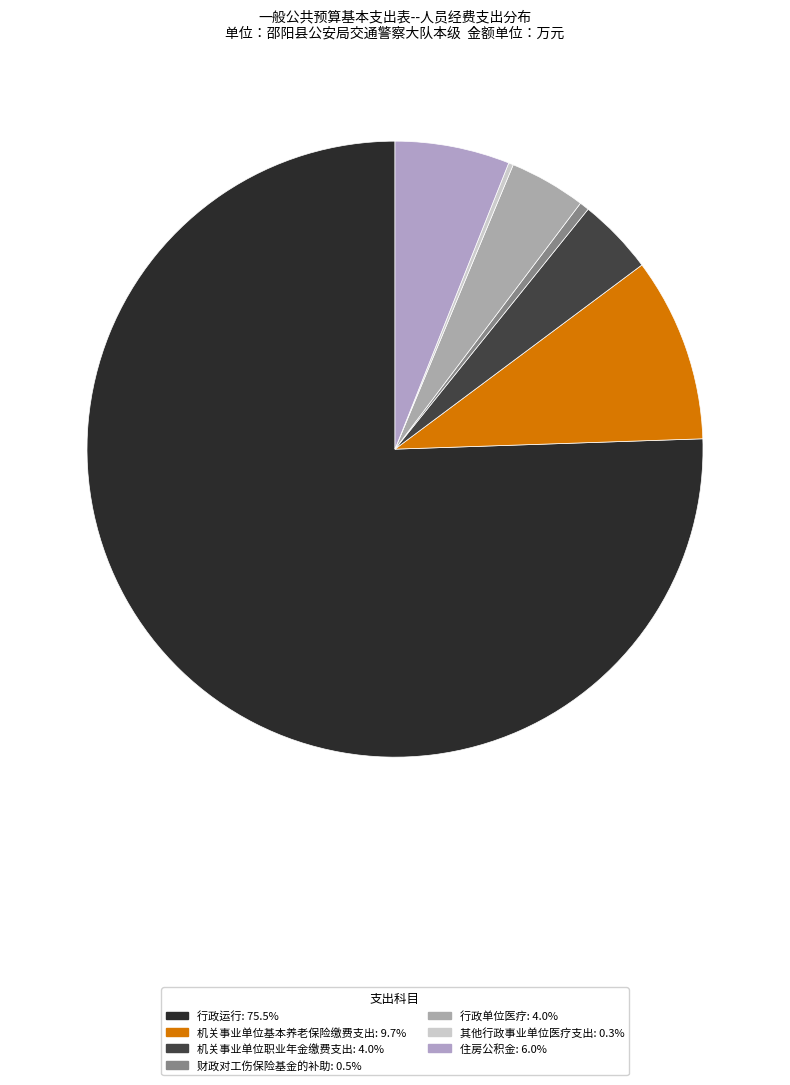

What percentage is the 机关事业单位职业年金缴费支出 slice, to the nearest percent?

4%